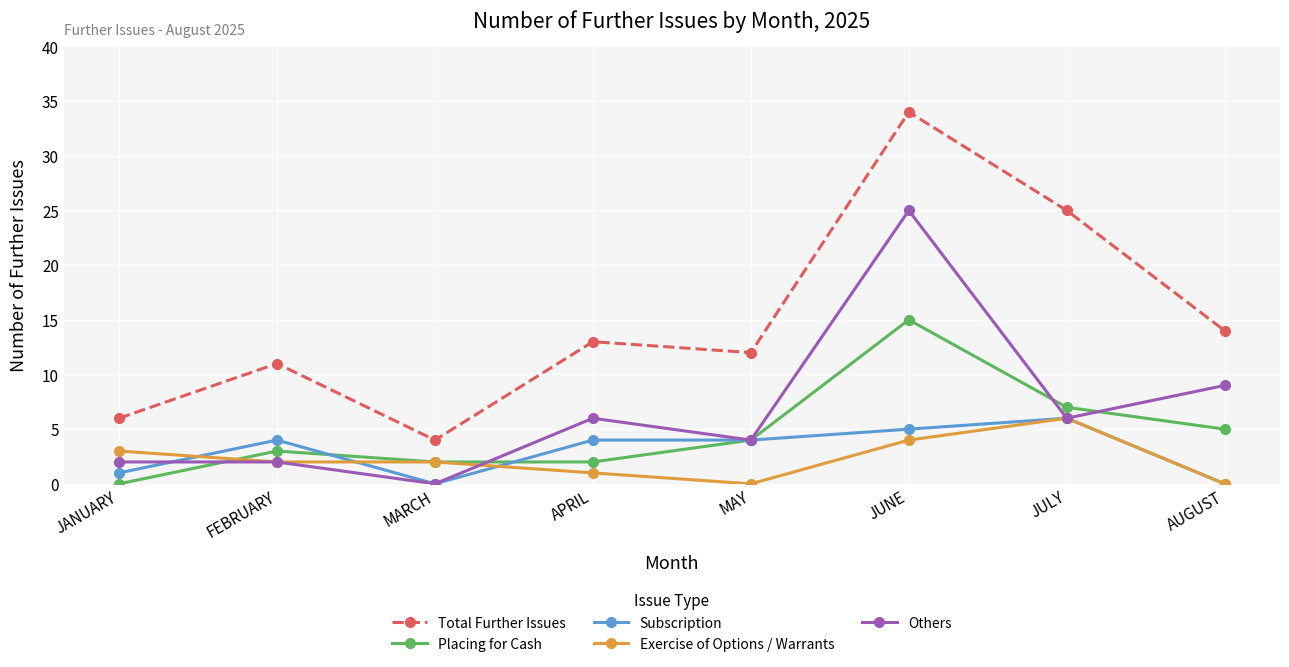

What is the label of the 5th point from the right?

APRIL